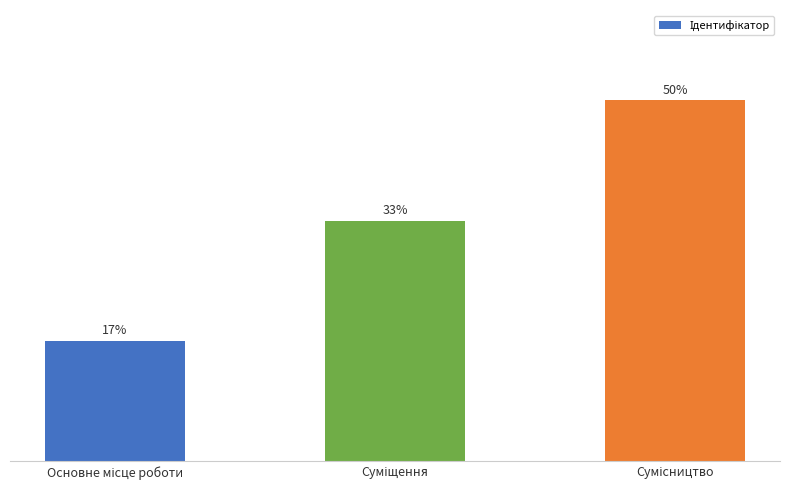

What is the greatest value displayed?

50.0